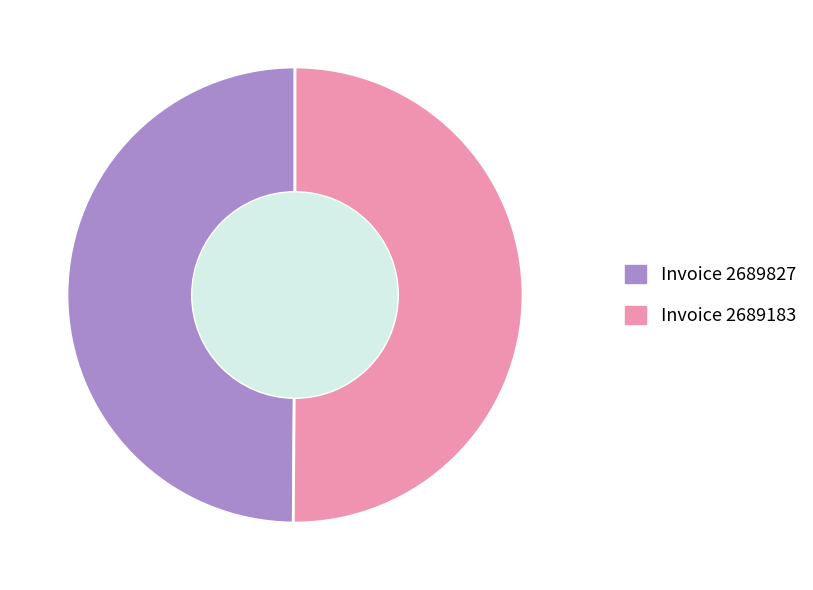

What is the largest slice in the pie chart?

2689183